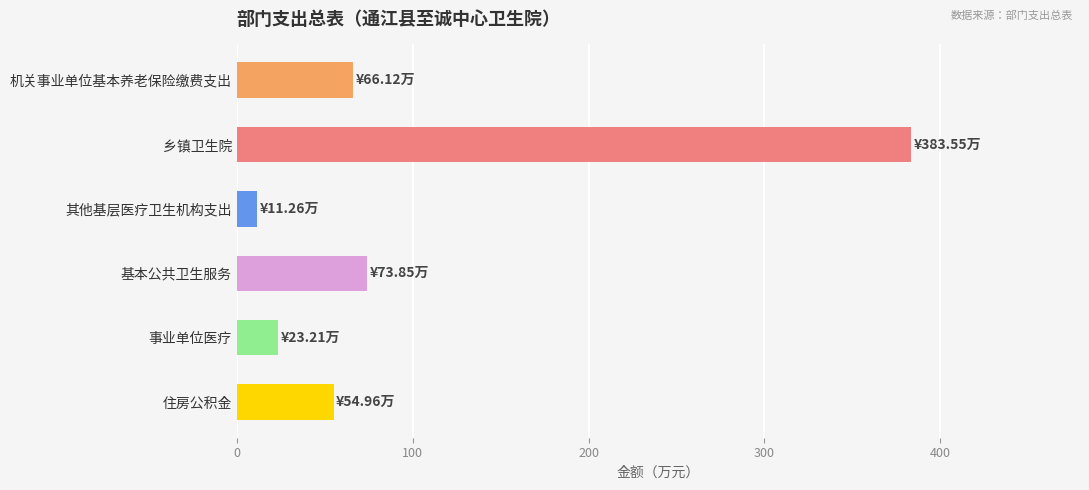

The chart shows a value of 111.1 at 机关事业单位基本养老保险缴费支出. True or false?

False